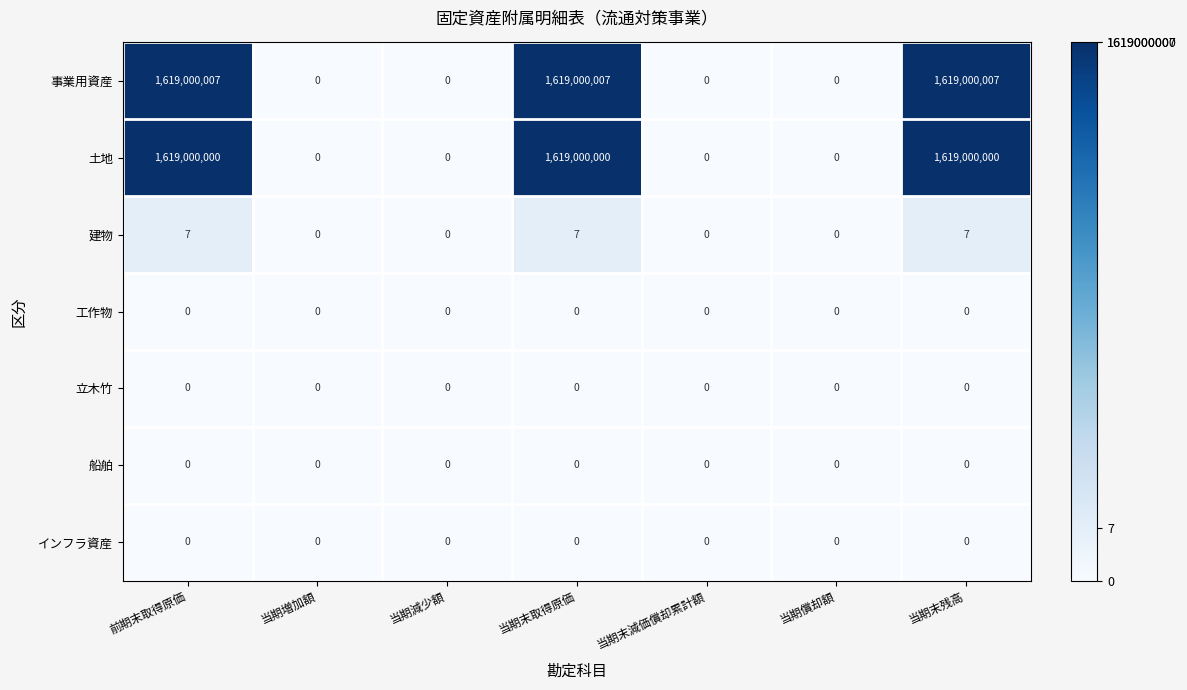

What is the average value of the 土地 series?

693857143